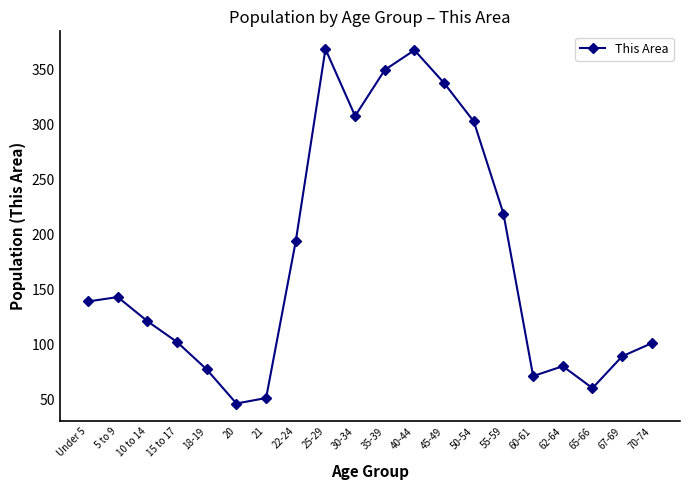

Count the number of data series in this chart.

1